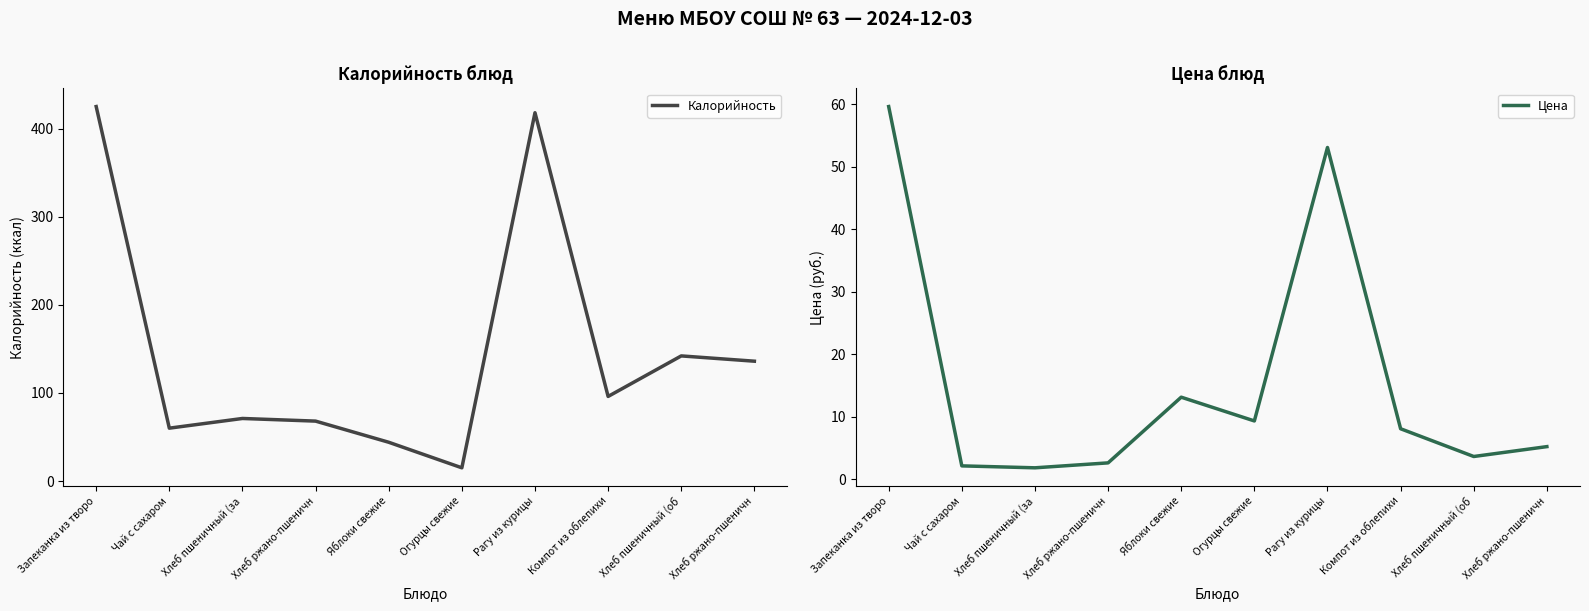

What is the label of the 2nd point from the right?

Хлеб пшеничный (об